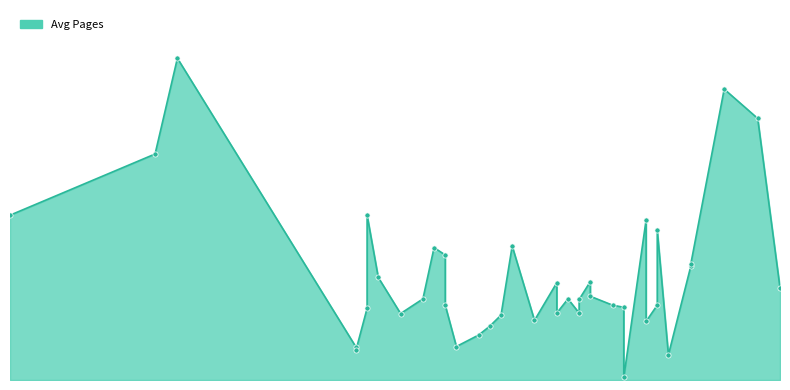

What is the change in value from 1983 to 1988?

-43